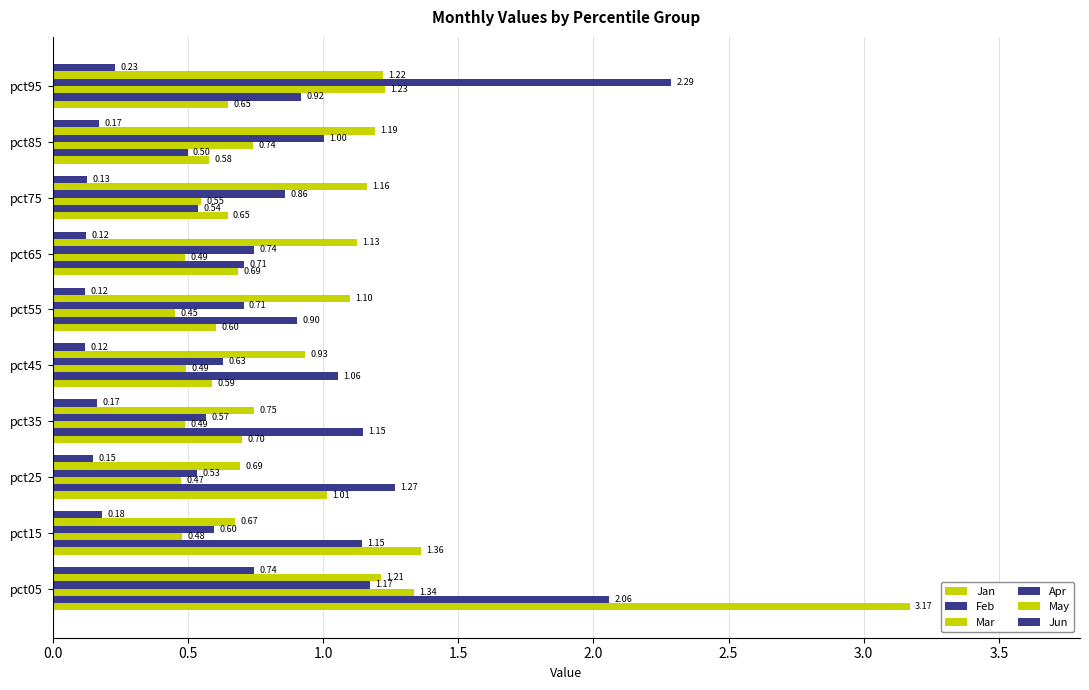

How many distinct data groups are displayed?

6